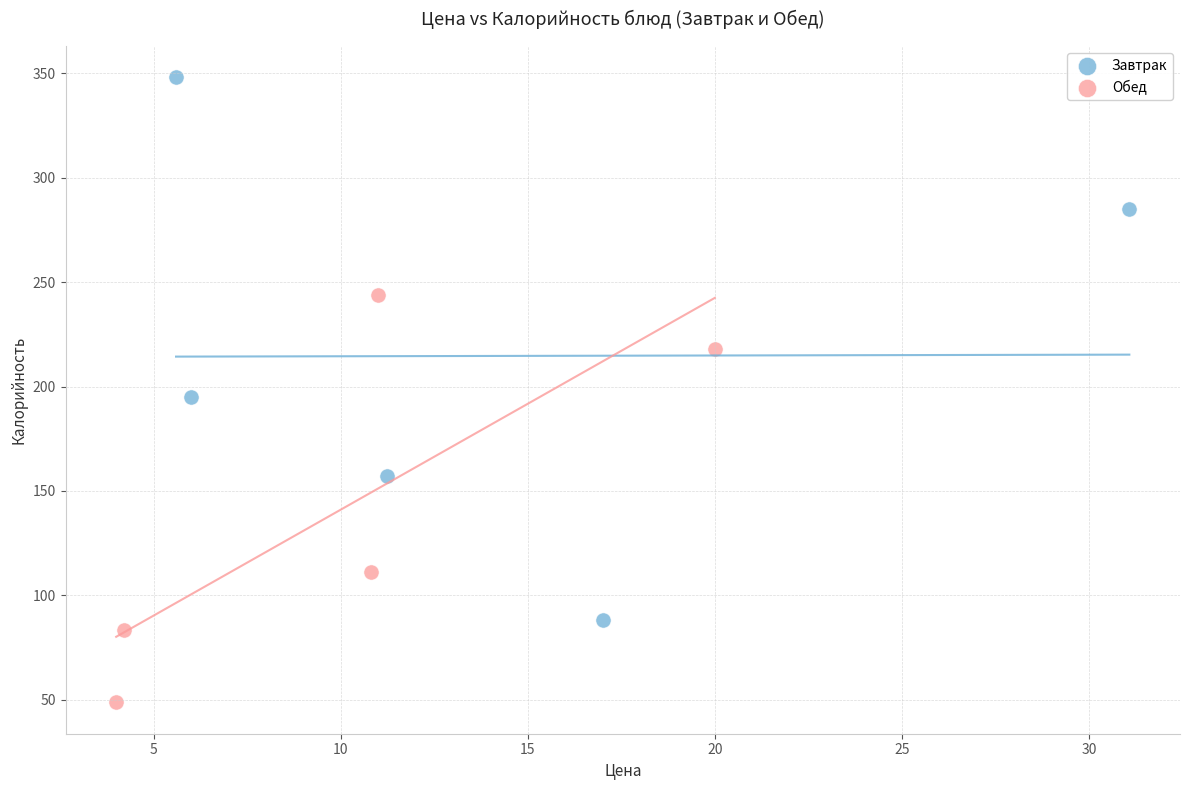

What are all the series names shown in the legend?

Завтрак, Обед